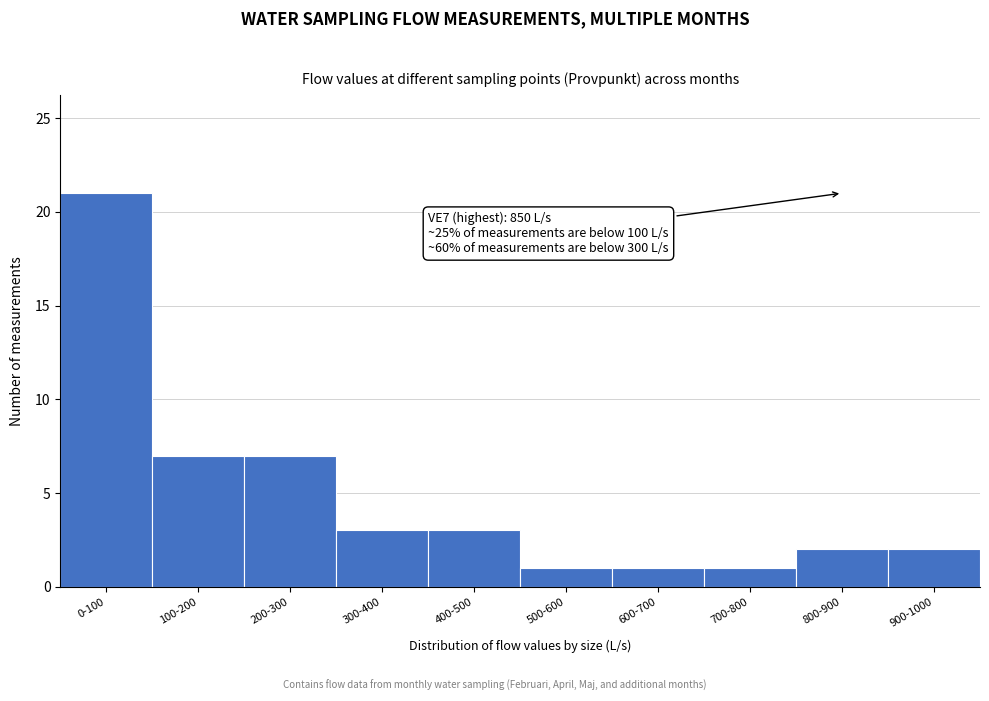

Reading left to right, transcribe all the data shown in this chart.

0-100=21	100-200=7	200-300=7	300-400=3	400-500=3	500-600=1	600-700=1	700-800=1	800-900=2	900-1000=2